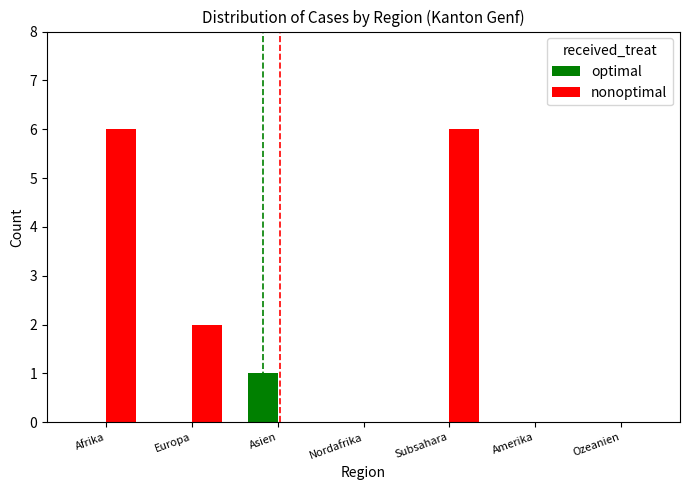

Which series changed the most between Asien and Ozeanien?

optimal